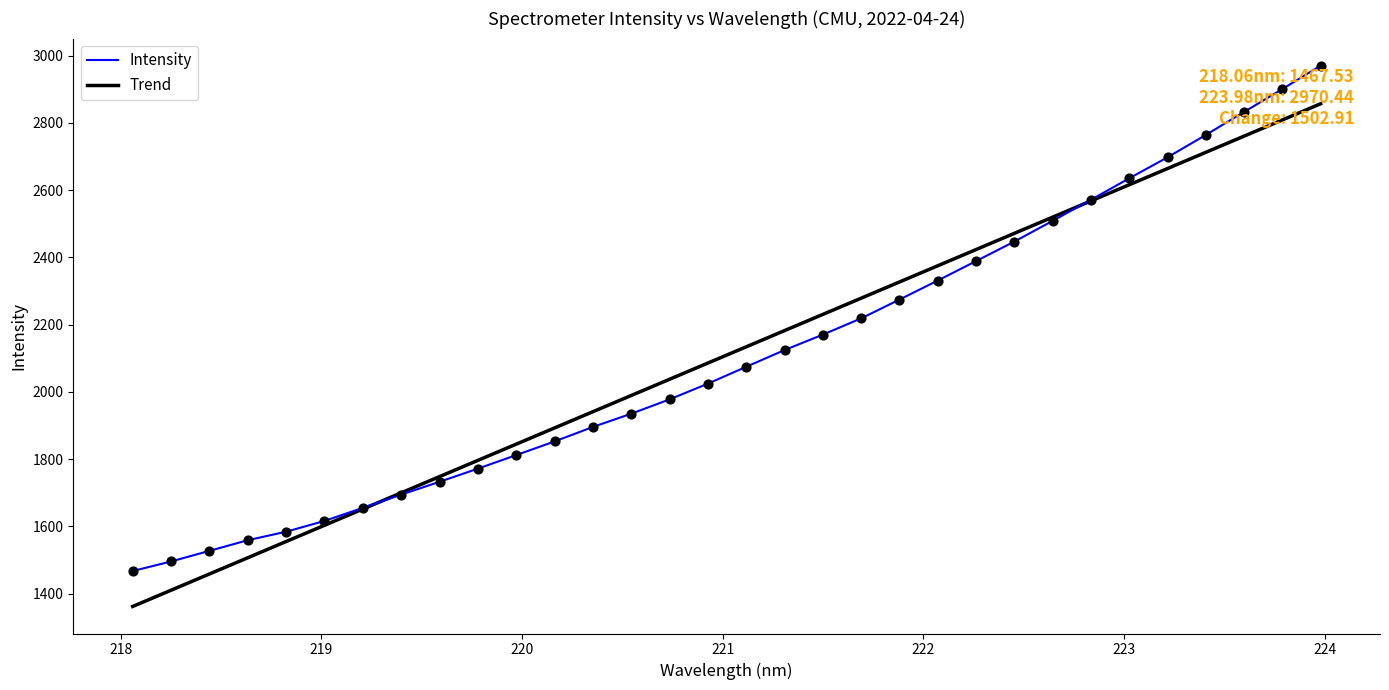

Which series has the widest spread of values?

Intensity